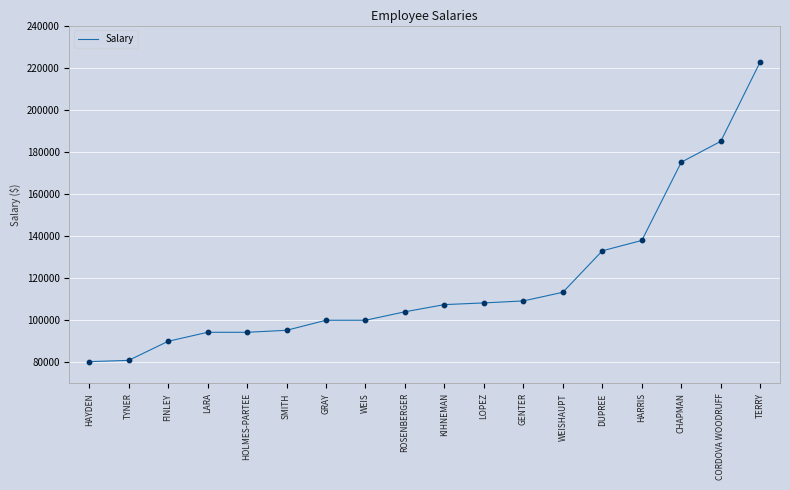

What is the ratio of the value at CORDOVA WOODRUFF to the value at GENTER?

1.7